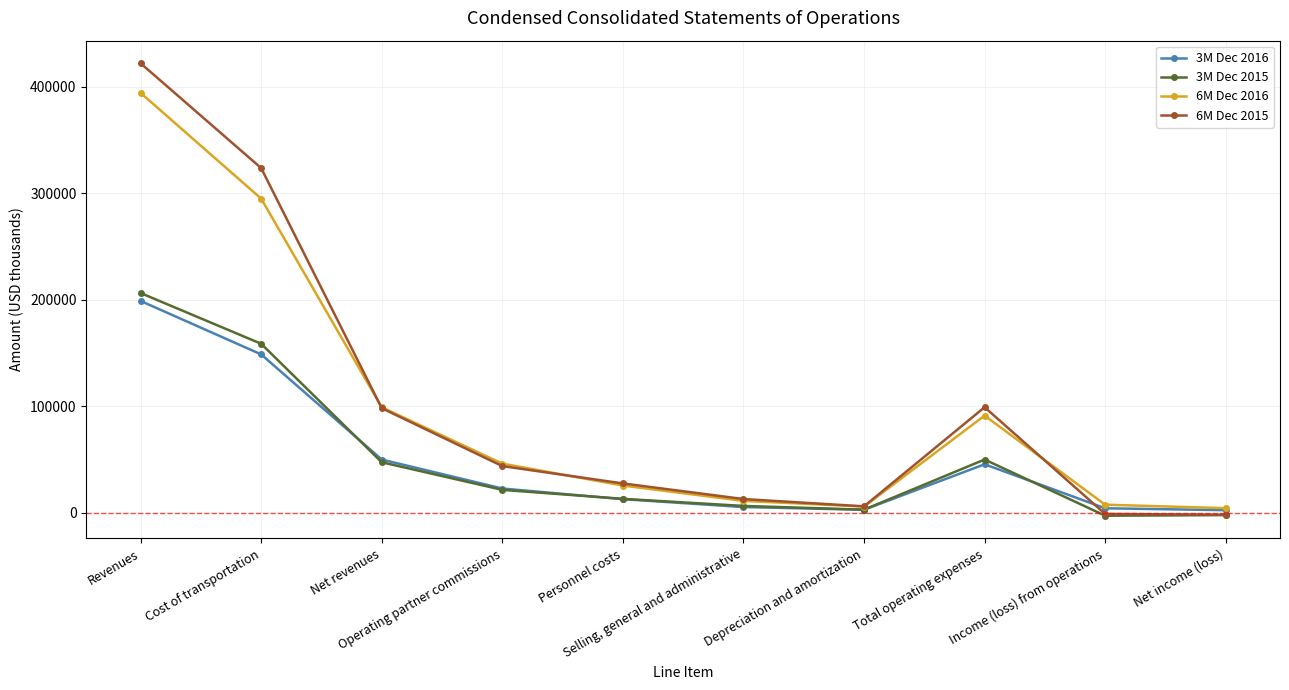

What is the greatest value displayed?

421817